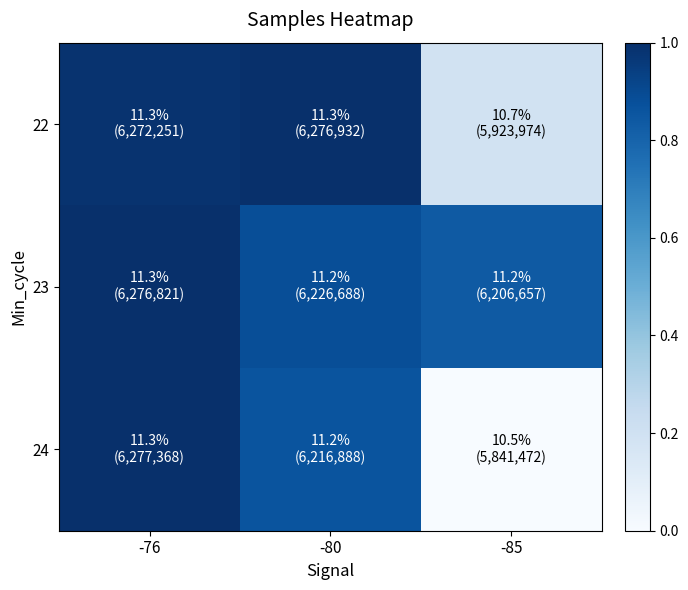

Count the number of data series in this chart.

3